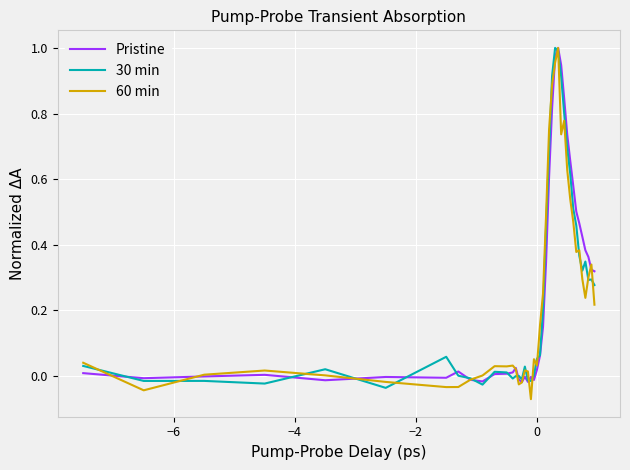

Is this an area chart (filled region under the line)?

No